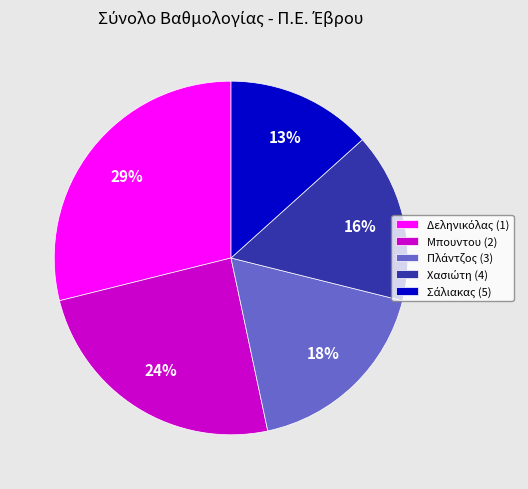

To the nearest percent, what is the average slice percentage?

20%